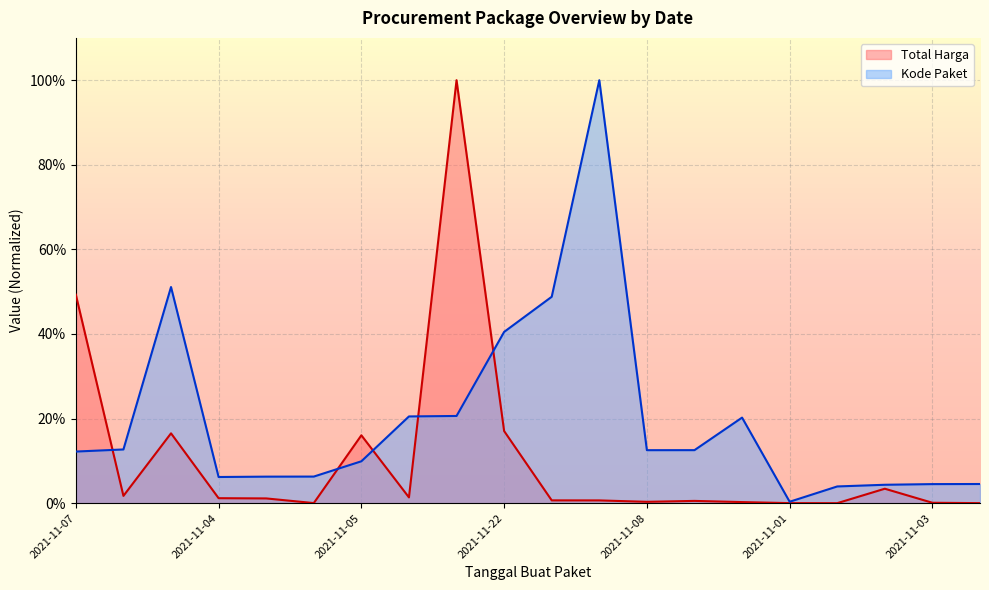

Which has a higher value, 2021-11-24 or 2021-11-24?

2021-11-24